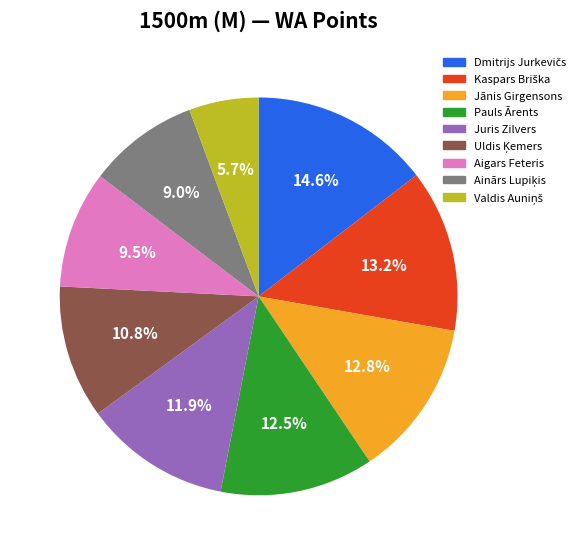

Is the sum of Aigars Feteris and Pauls Ārents greater than half?

No